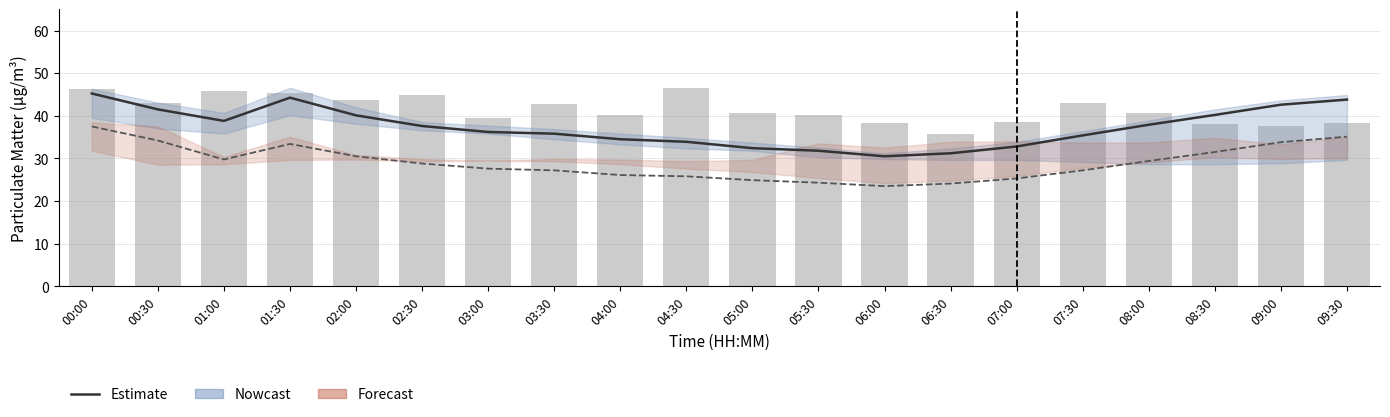

What is the difference between the highest and lowest values at 04:00?

14.0